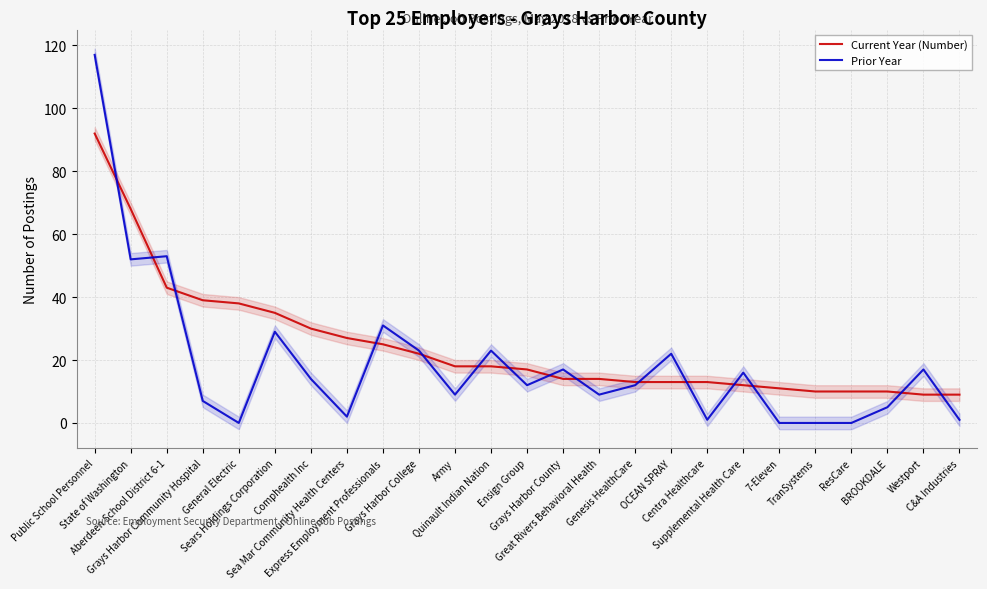

Is it true that Current Year (Number) equals 44 at Express Employment Professionals?

False